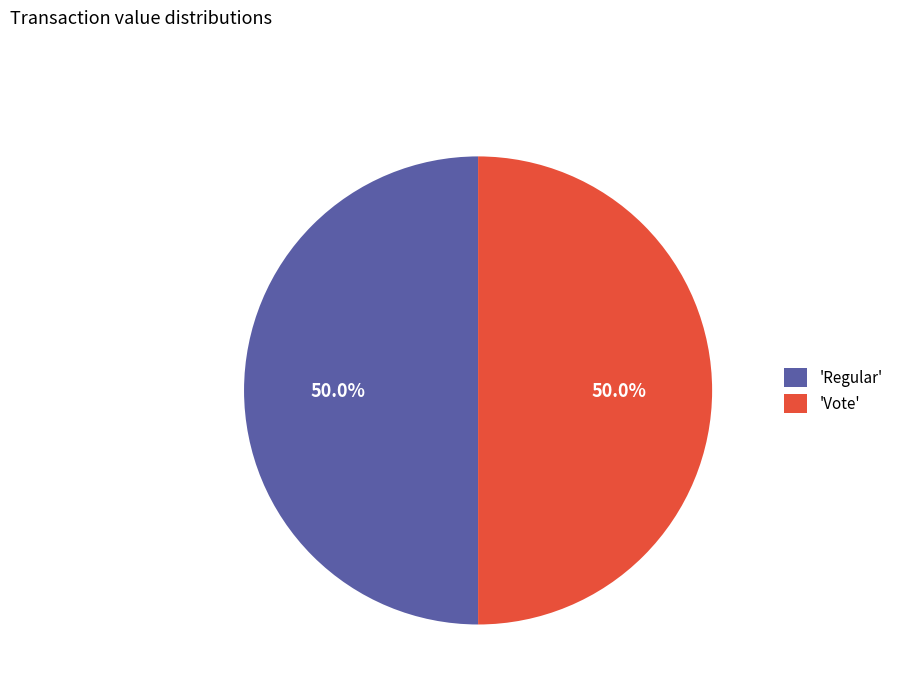

What is the ratio of the value at 'Regular' to the value at 'Vote'?

1.0